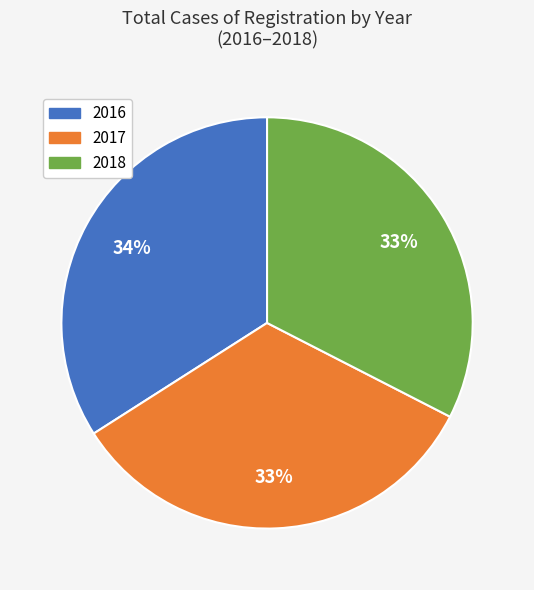

Which category has the biggest portion of the pie?

2016